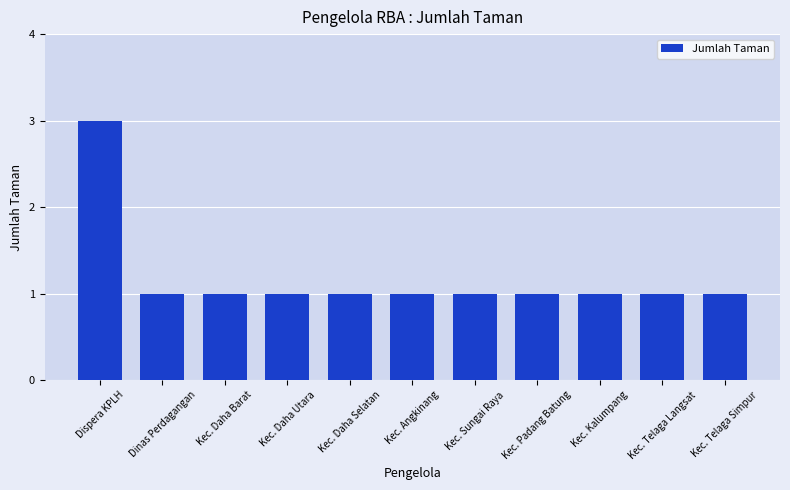

The chart shows a value of 2 at Kec. Daha Selatan. True or false?

False